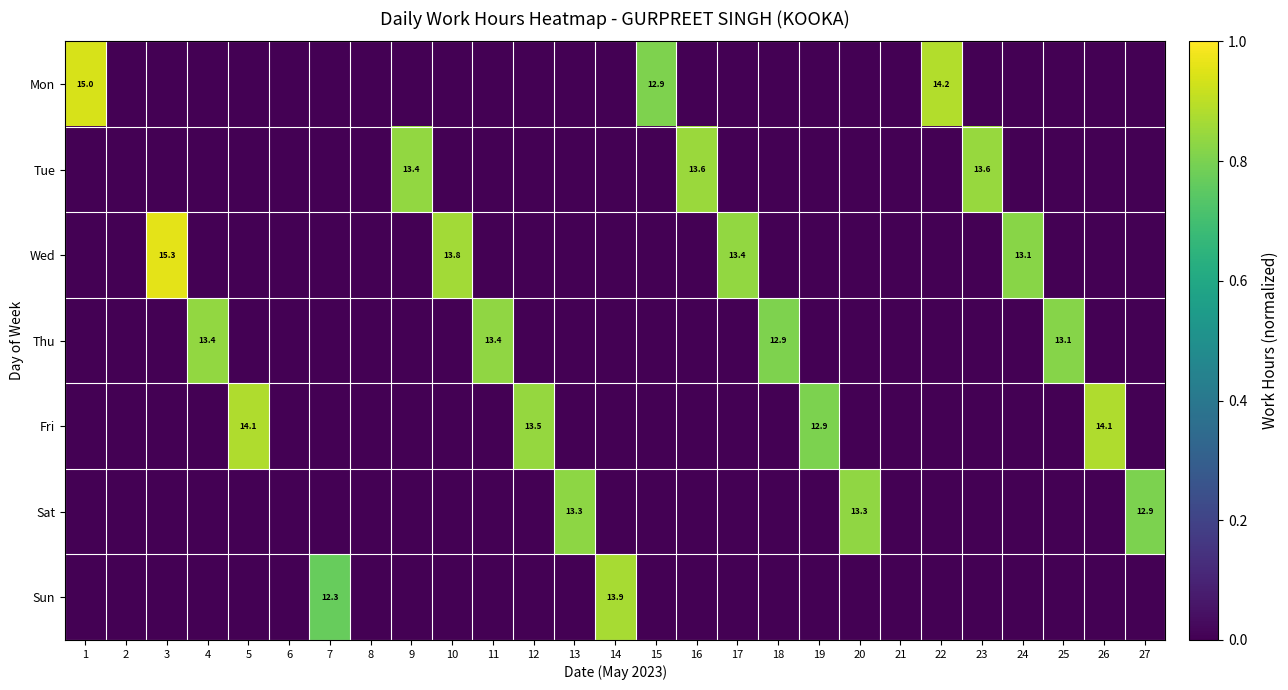

Is it true that Sun equals 4.2 at 14?

False